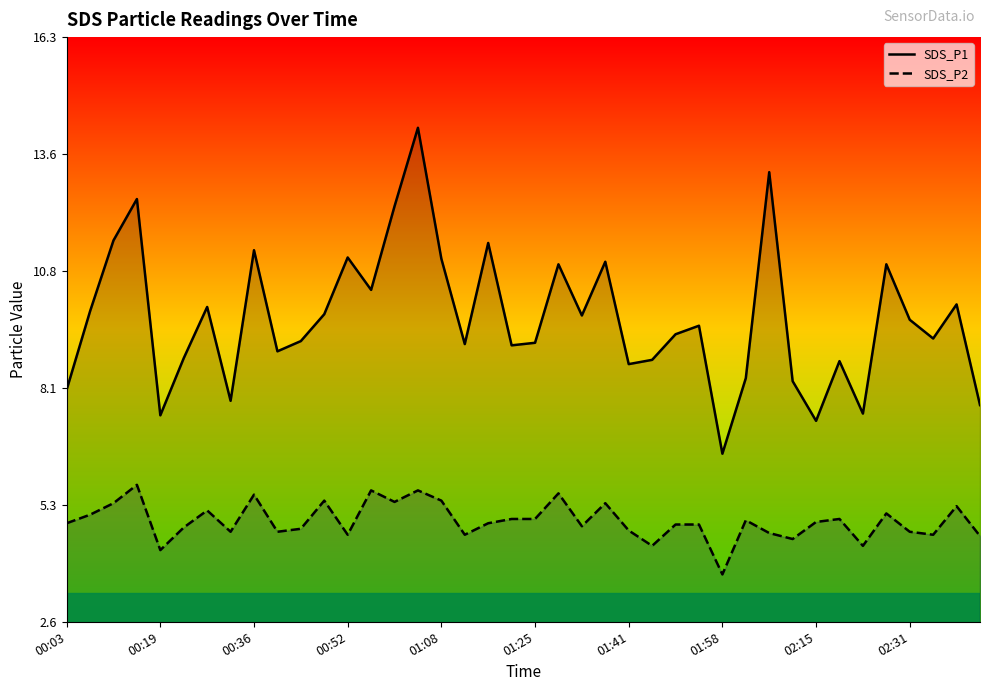

In SDS_P2, how many points are higher than both neighbors (excluding endpoints)?

12